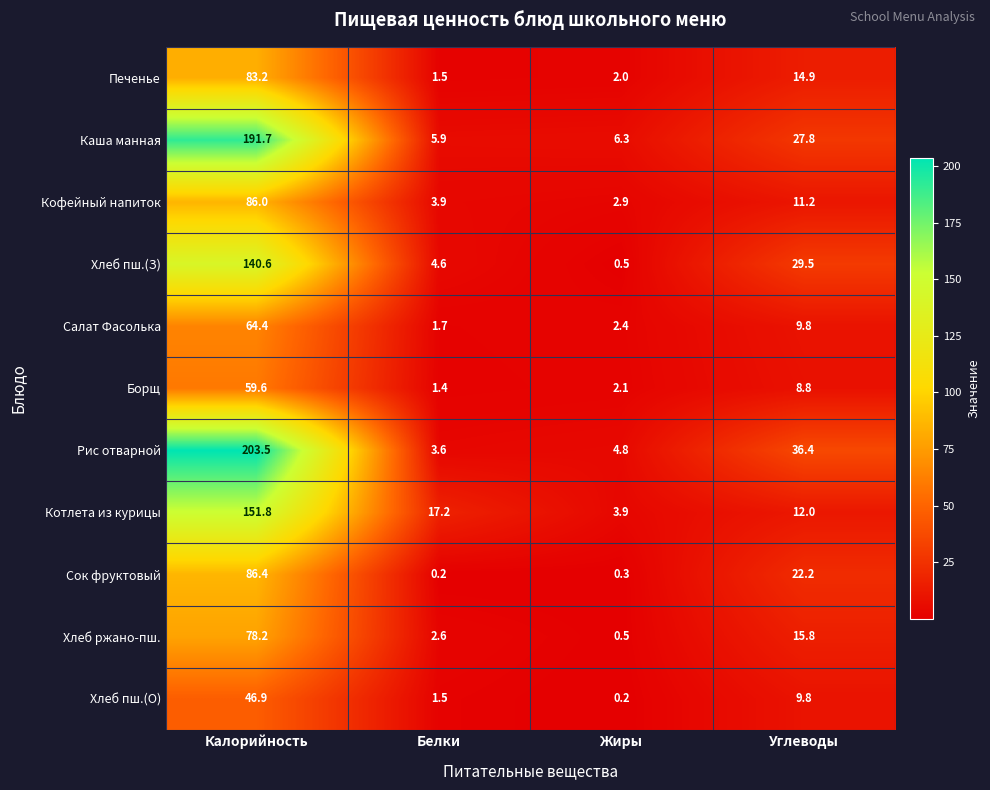

Which category has the highest value in the Борщ series?

Калорийность